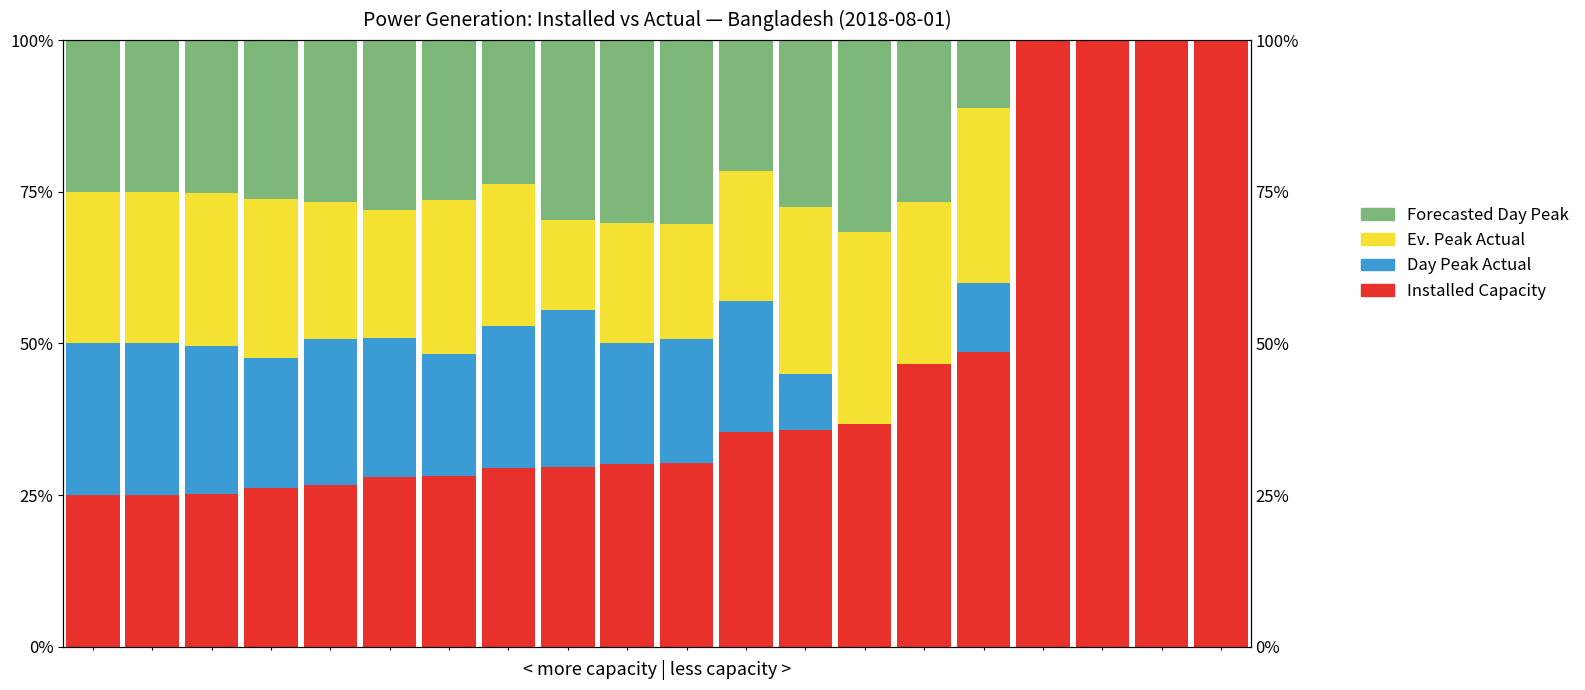

How many data points in Ev. Peak Actual are above 23?

10